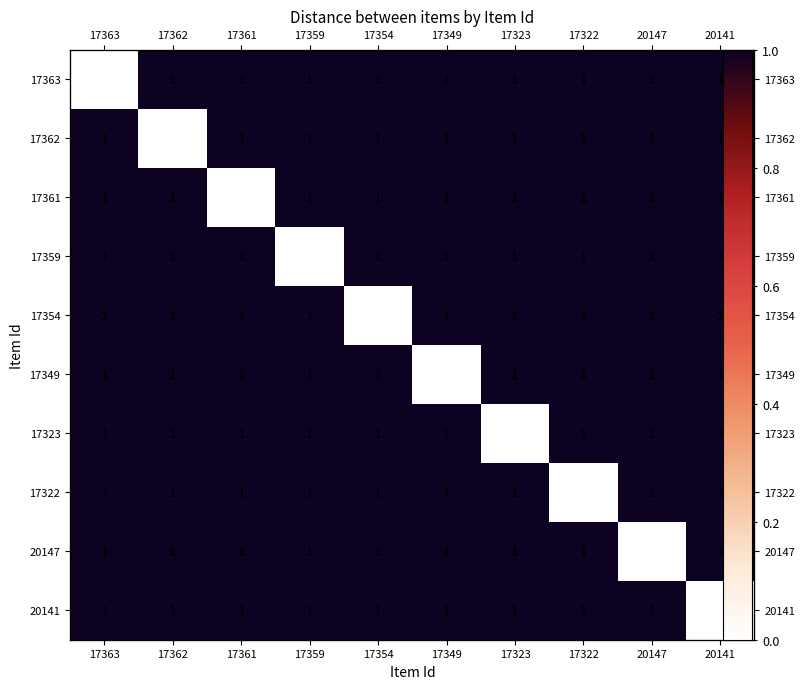

What is the spread (max minus min) of values at 20147?

1